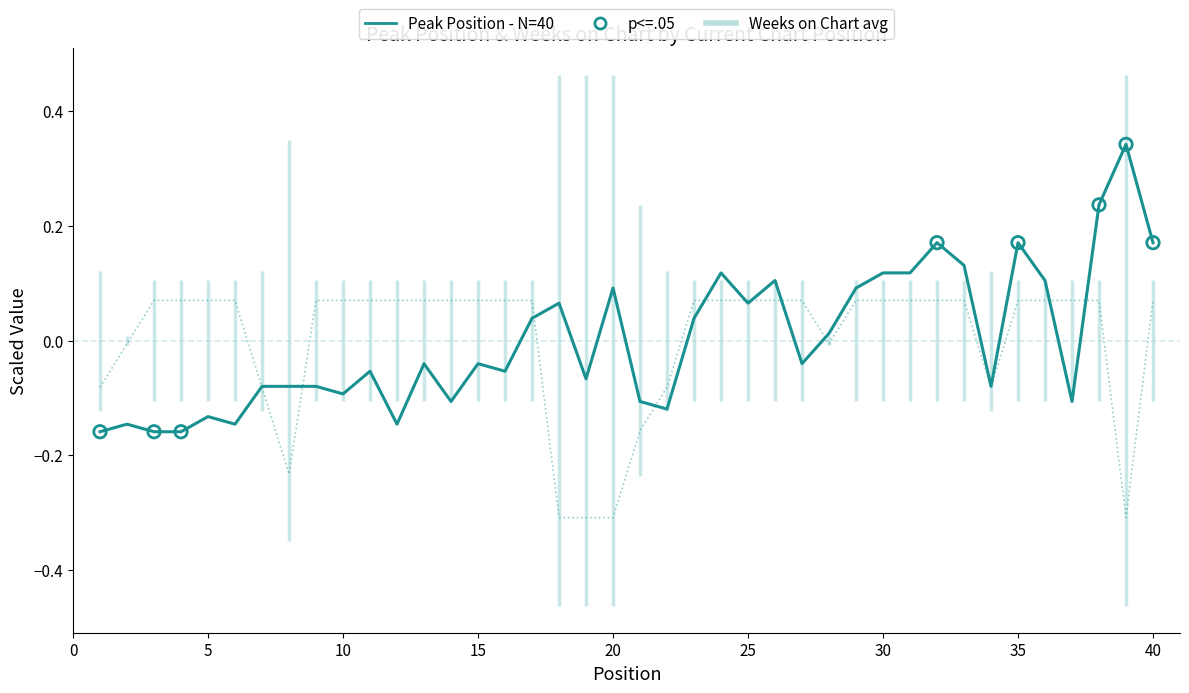

Which series has the largest total across all categories?

Peak Position